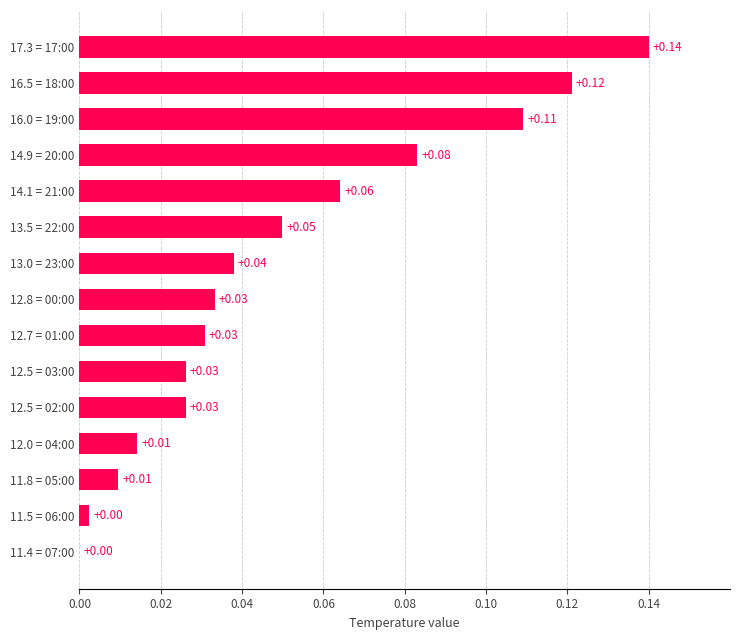

What is the sum of all values?

0.7